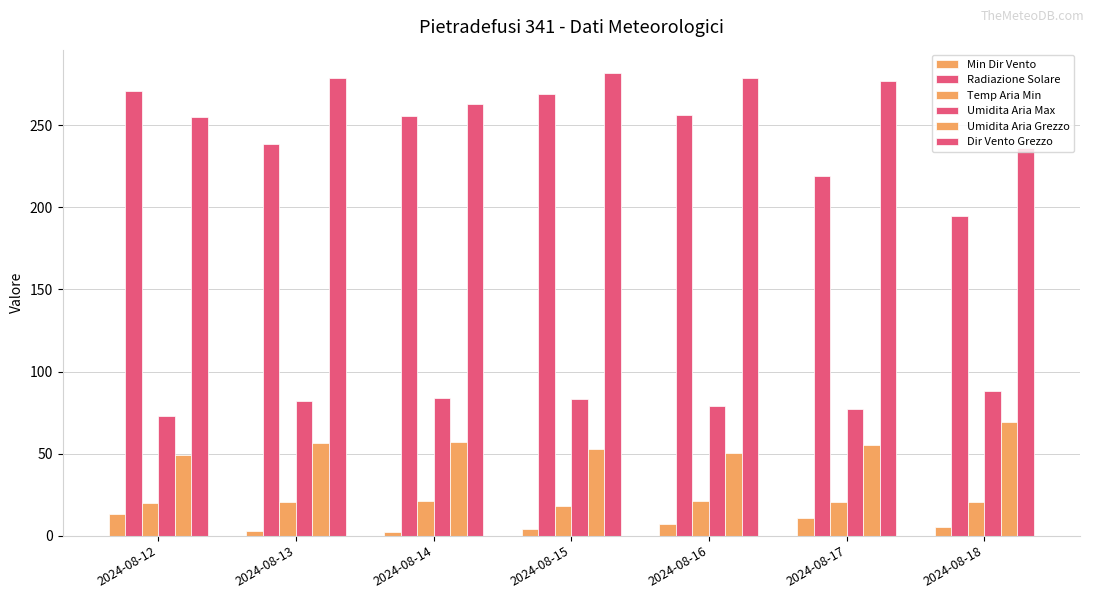

The value of Umidita Aria Grezzo at 2024-08-17 is 55.0. True or false?

True